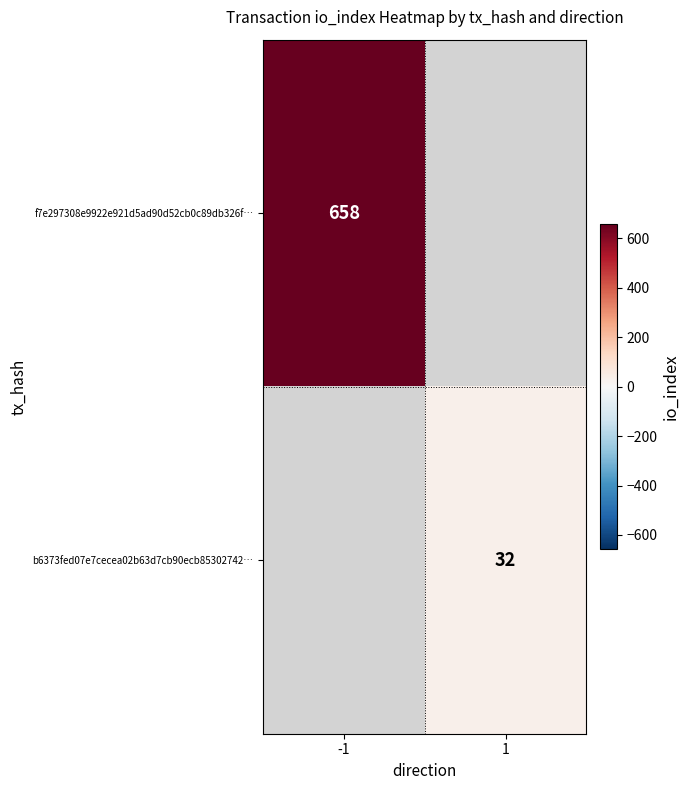

True or false: f7e297308e9922e921d5ad90d52cb0c89db326f… has a value of 888 at -1.

False